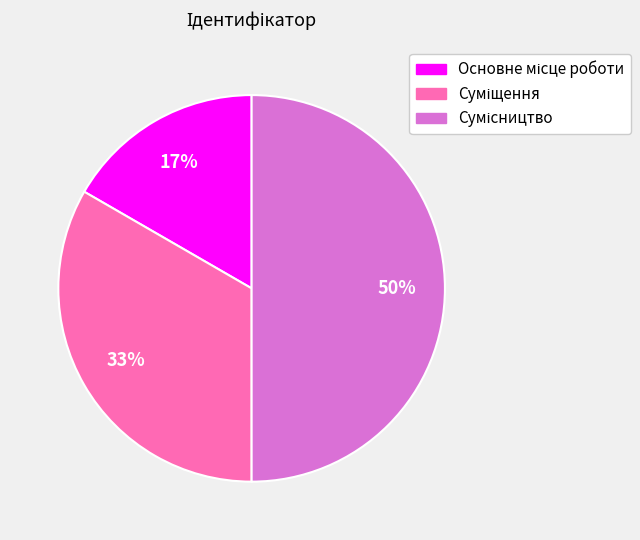

To the nearest percent, what is the average slice percentage?

33%